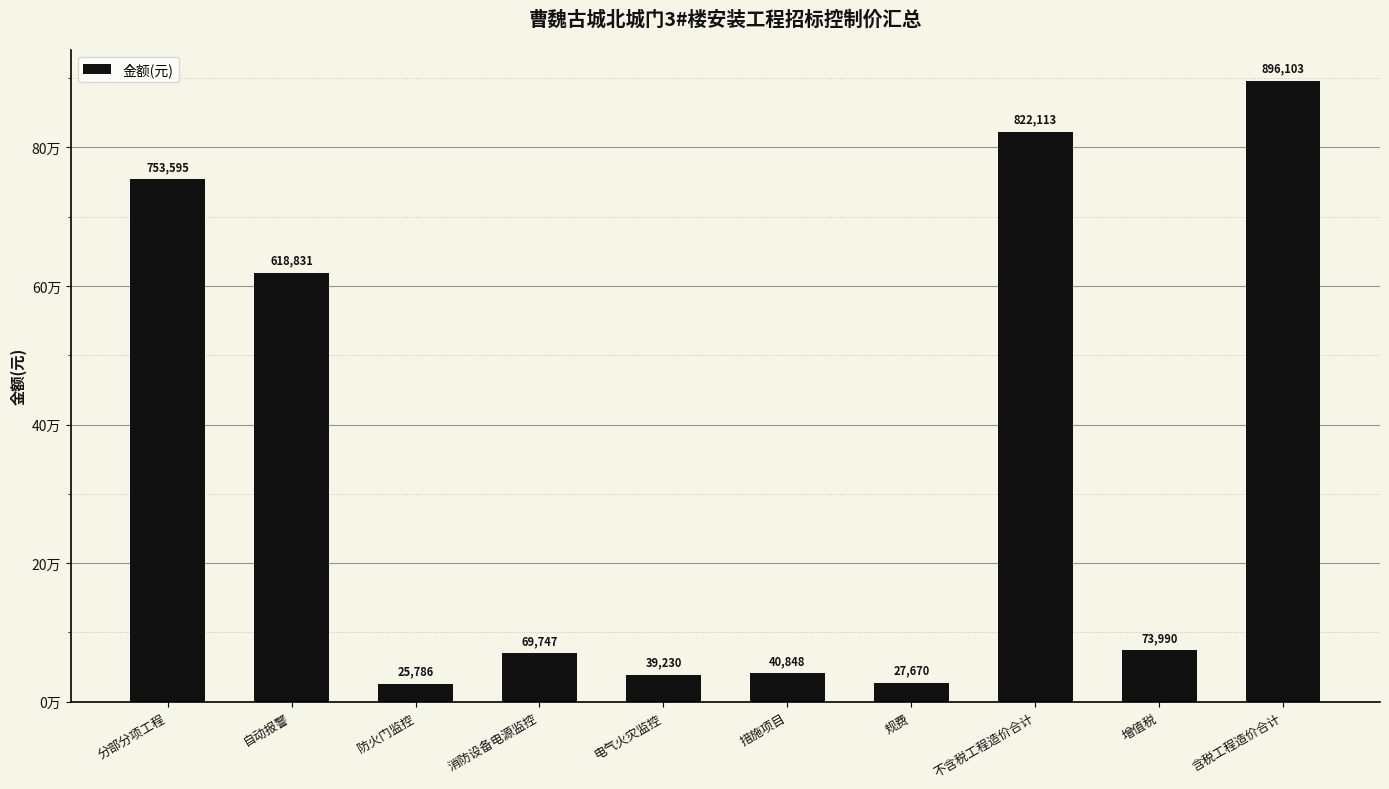

What is the label of the 3rd bar from the right?

不含税工程造价合计